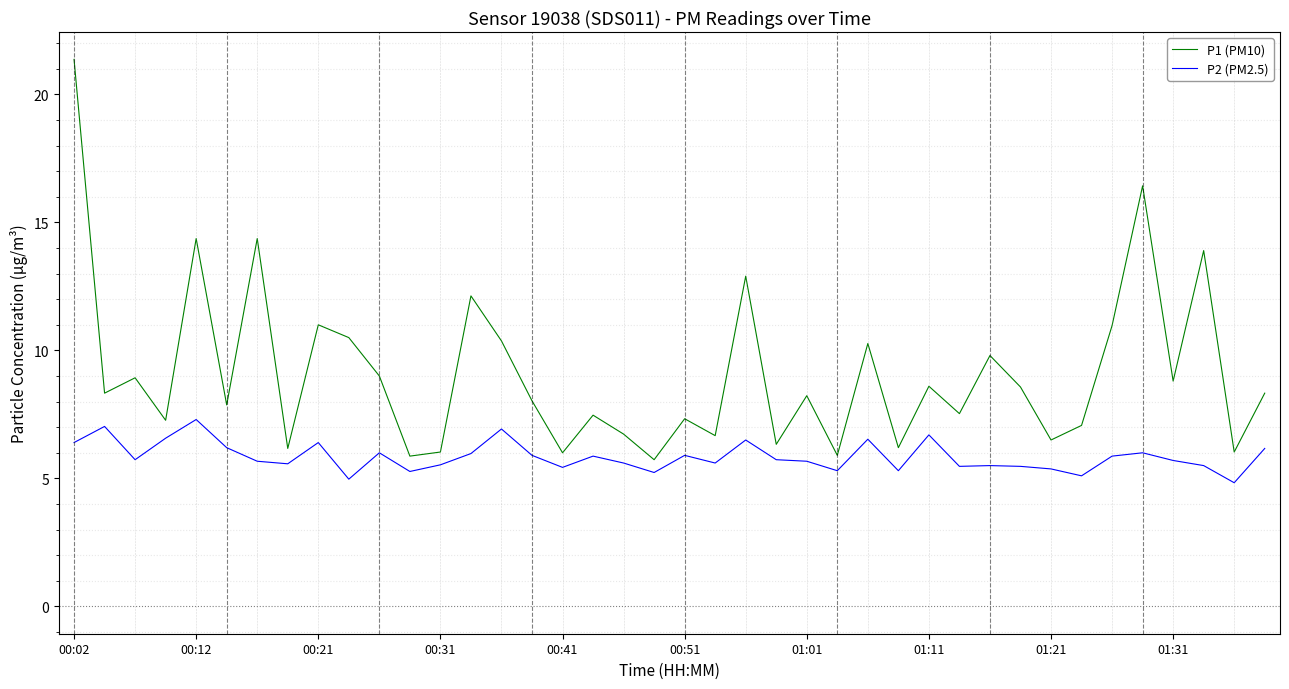

True or false: P1 (PM10) and P2 (PM2.5) intersect in this chart.

False